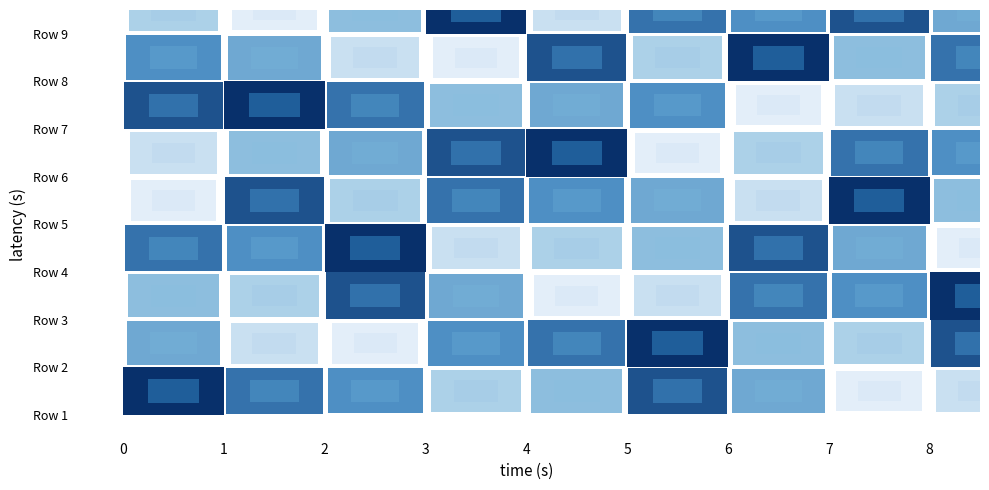

What is the highest value of the row_7 series?

9